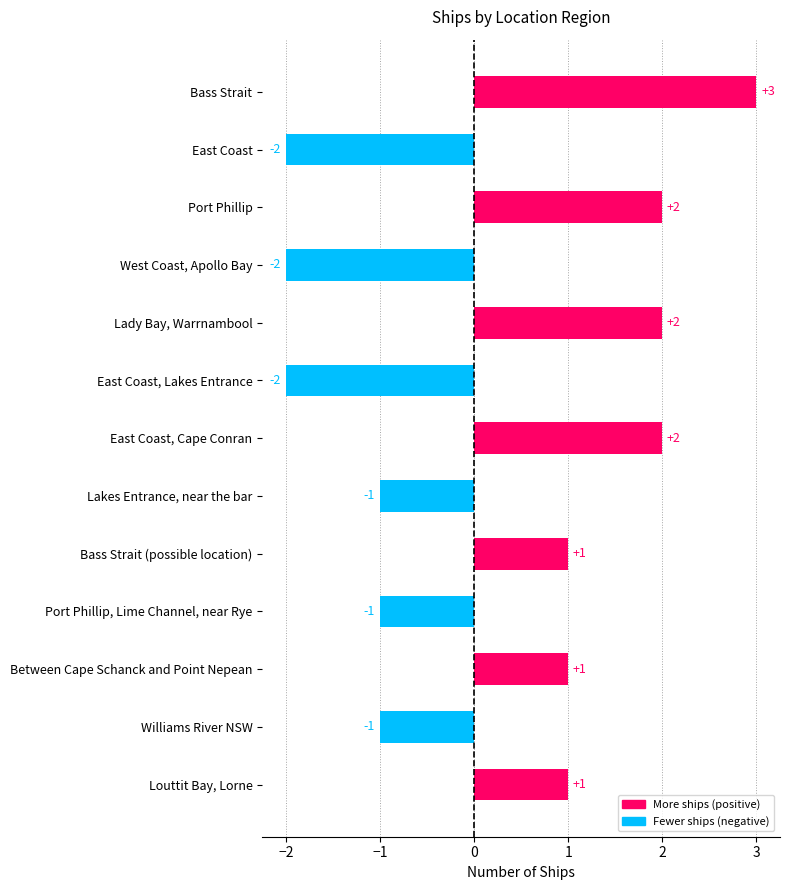

The value at Lady Bay, Warrnambool is 2. True or false?

True